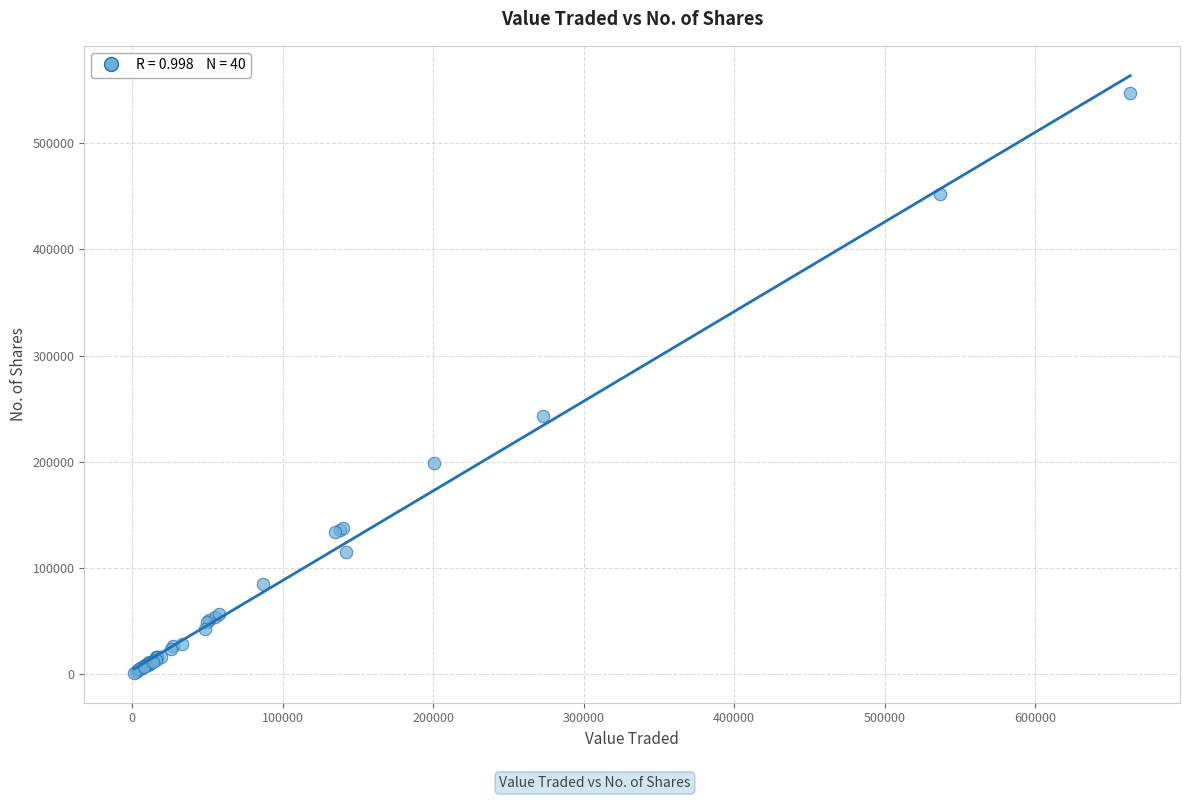

What Y value in the scatter plot is closest to 274244?

242682